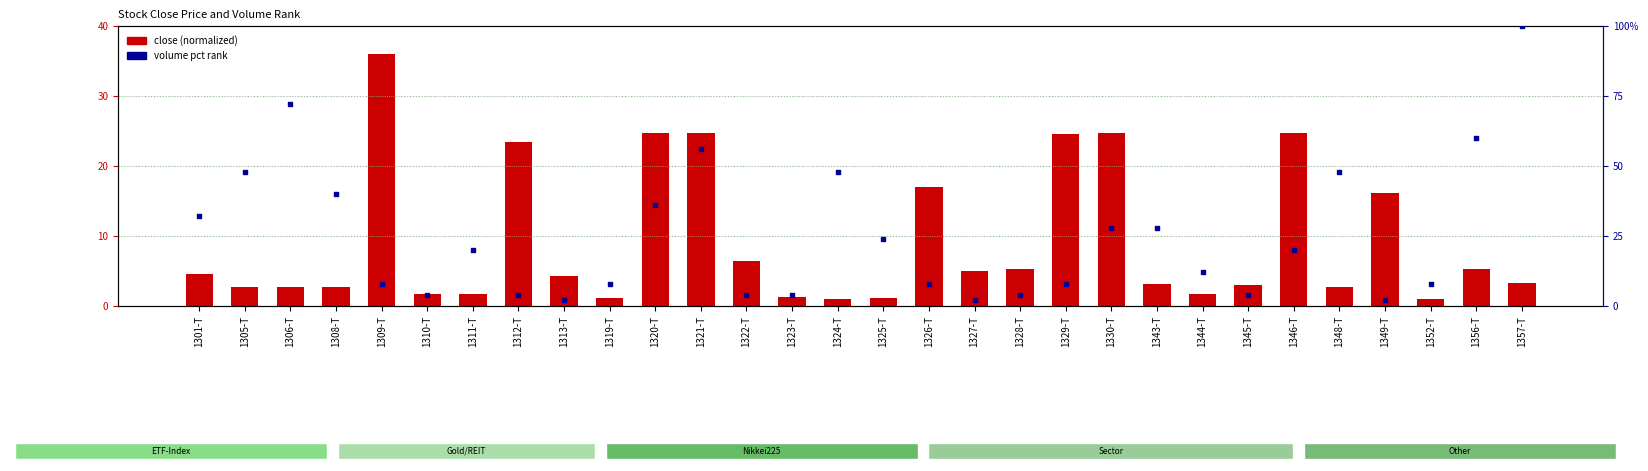

Which series reaches the maximum Y coordinate?

volume pct rank